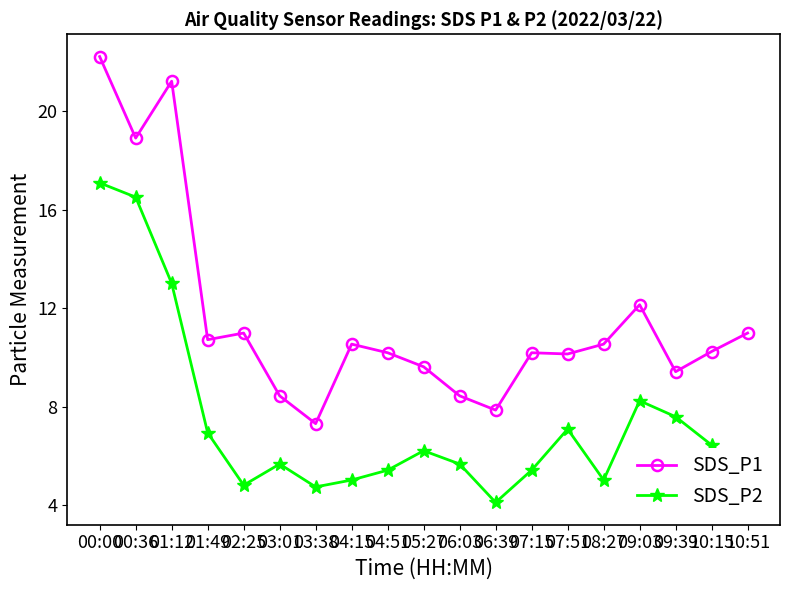

What is the value of the SDS_P2 point at the 15th from the left?

5.0